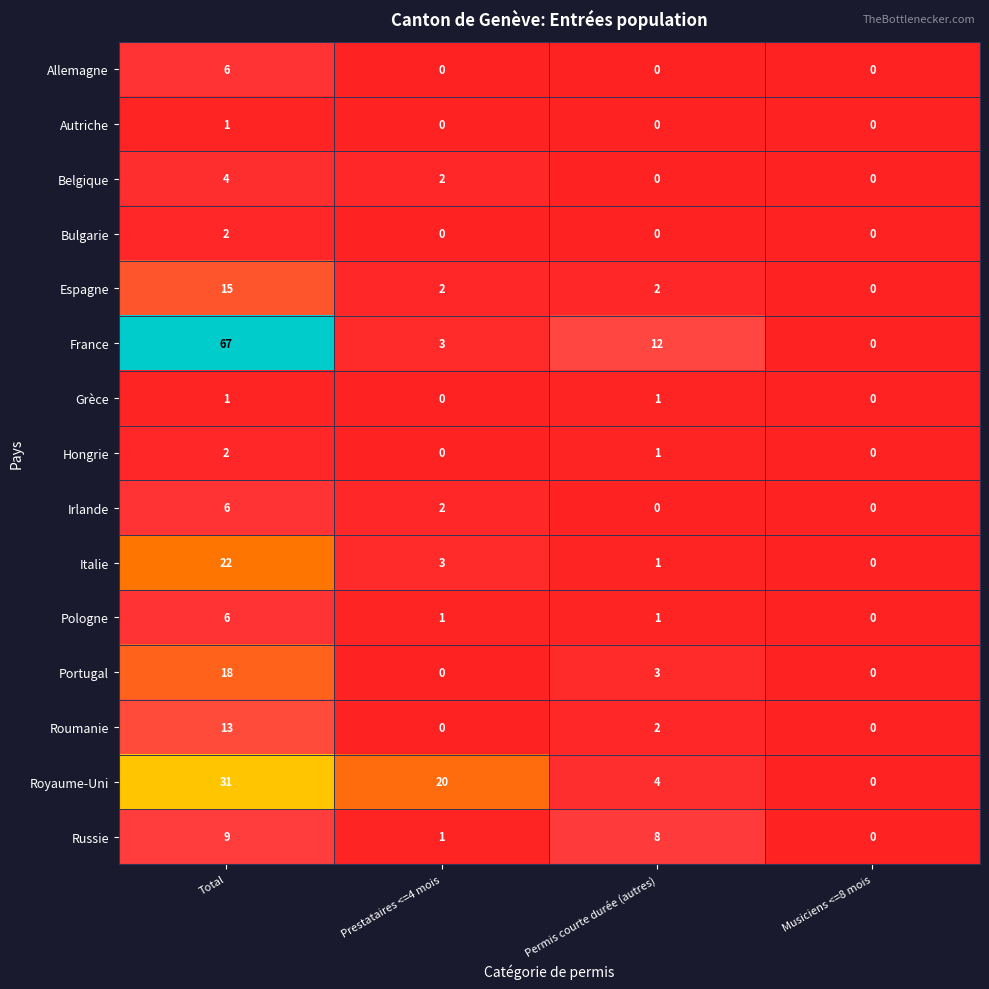

What is the difference between the maximum and minimum values in the Espagne series?

15